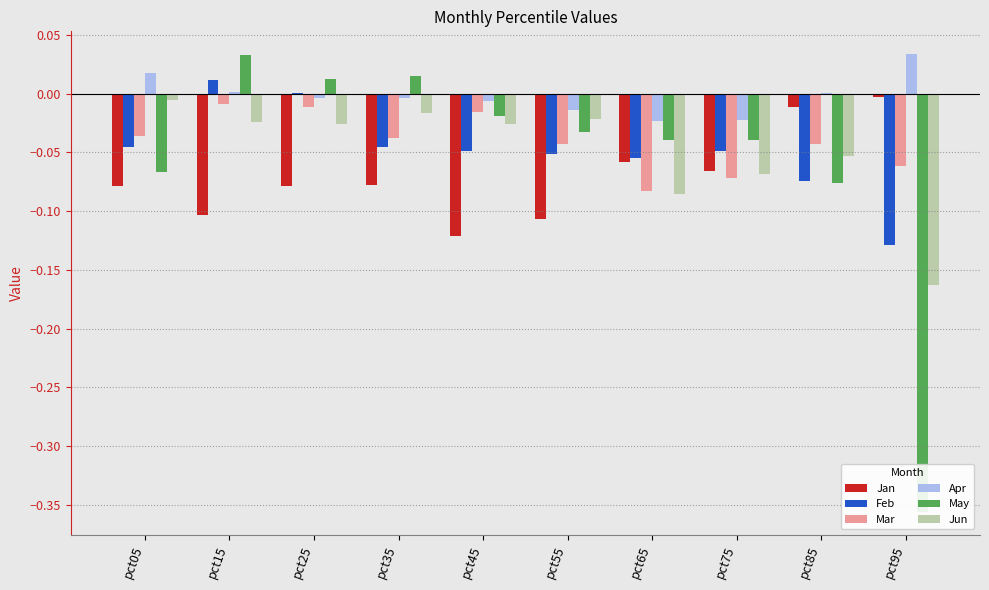

What is the sum of all May values?

-0.6